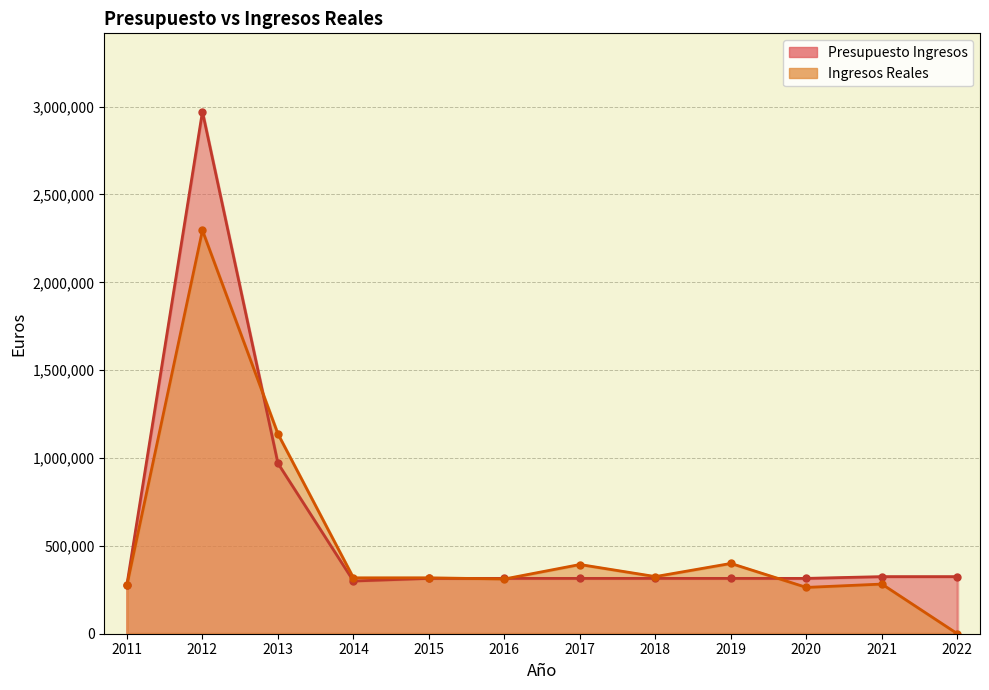

At which label does Presupuesto Ingresos first exceed 315000?

2012